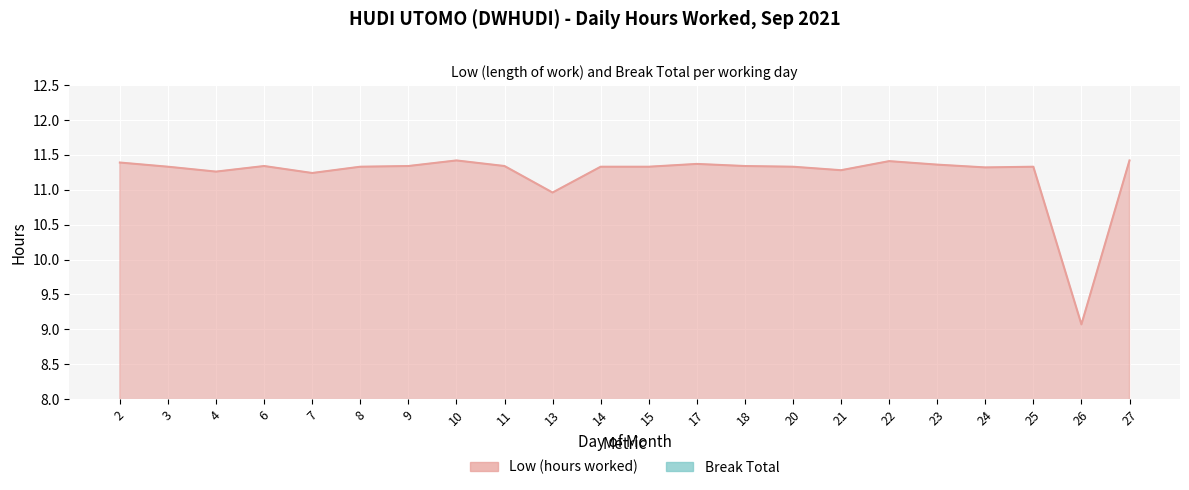

True or false: the data shows 6.3 at 10.

False